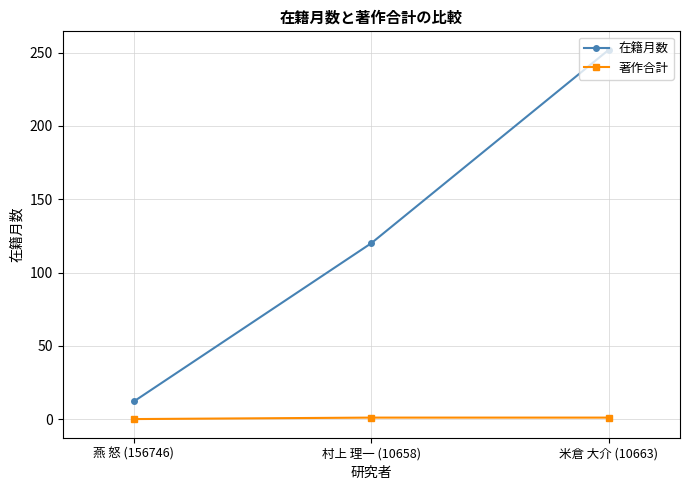

What is the label of the 3rd point from the right?

燕 怒 (156746)